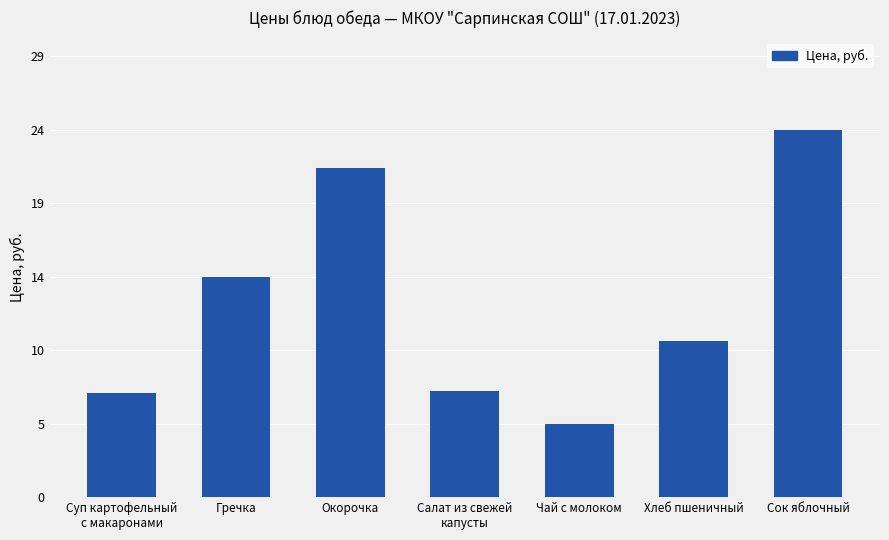

Which has a higher value, Салат из свежей
капусты or Сок яблочный?

Сок яблочный